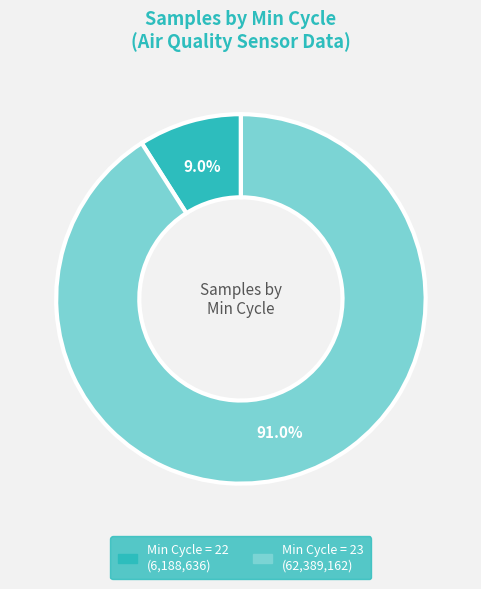

To the nearest percent, what is the average slice percentage?

50%